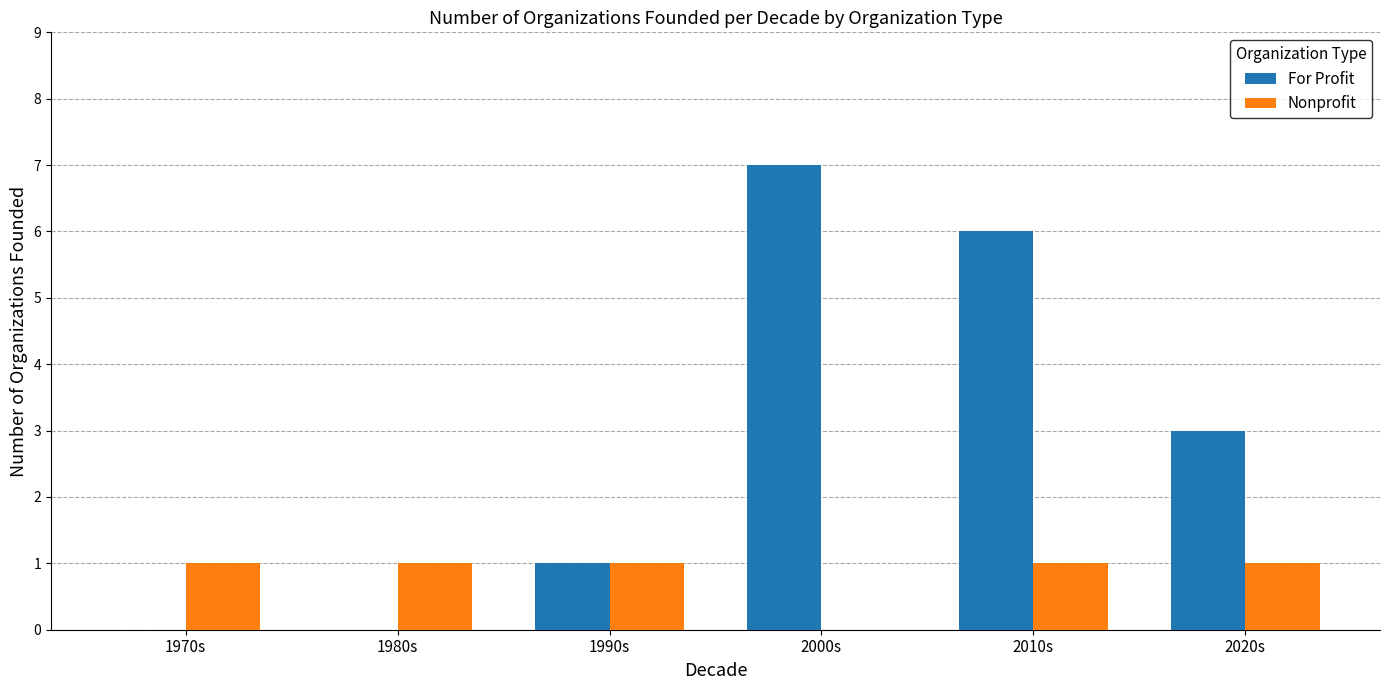

What is the sum of all Nonprofit values?

5